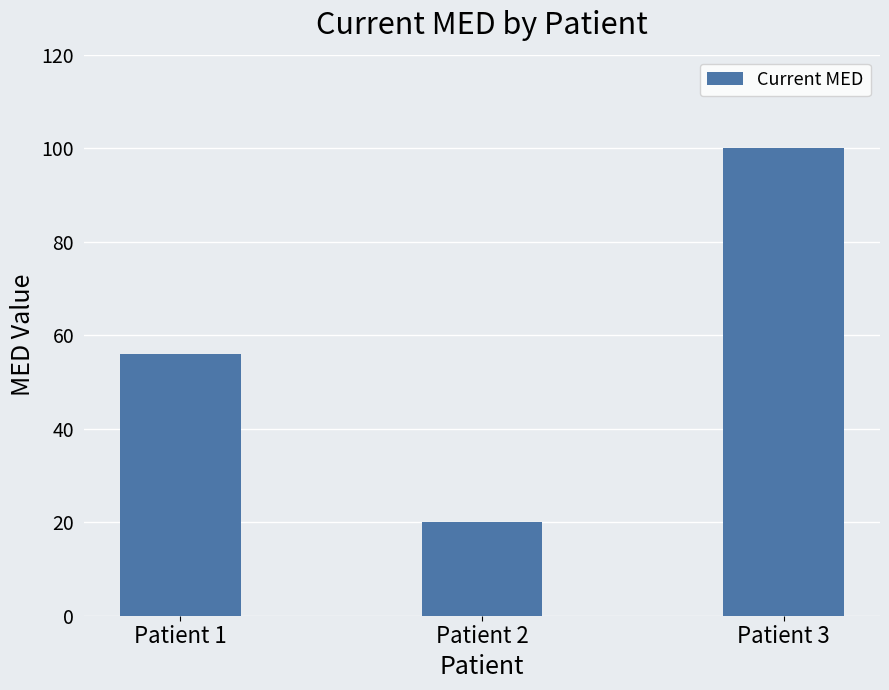

What is the change in value from Patient 2 to Patient 3?

+80